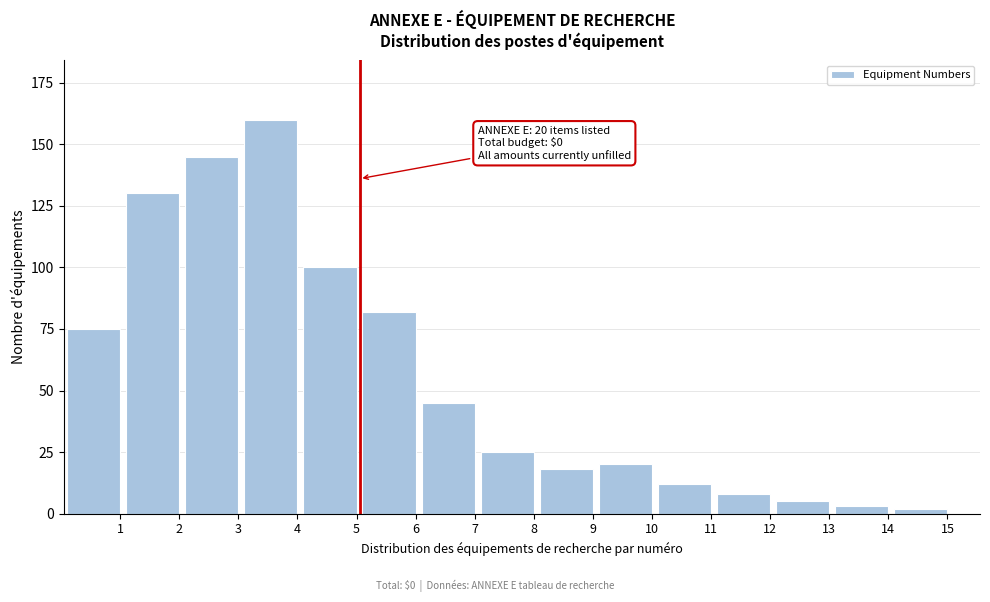

Reading left to right, transcribe all the data shown in this chart.

1=75	2=130	3=145	4=160	5=100	6=82	7=45	8=25	9=18	10=20	11=12	12=8	13=5	14=3	15=2